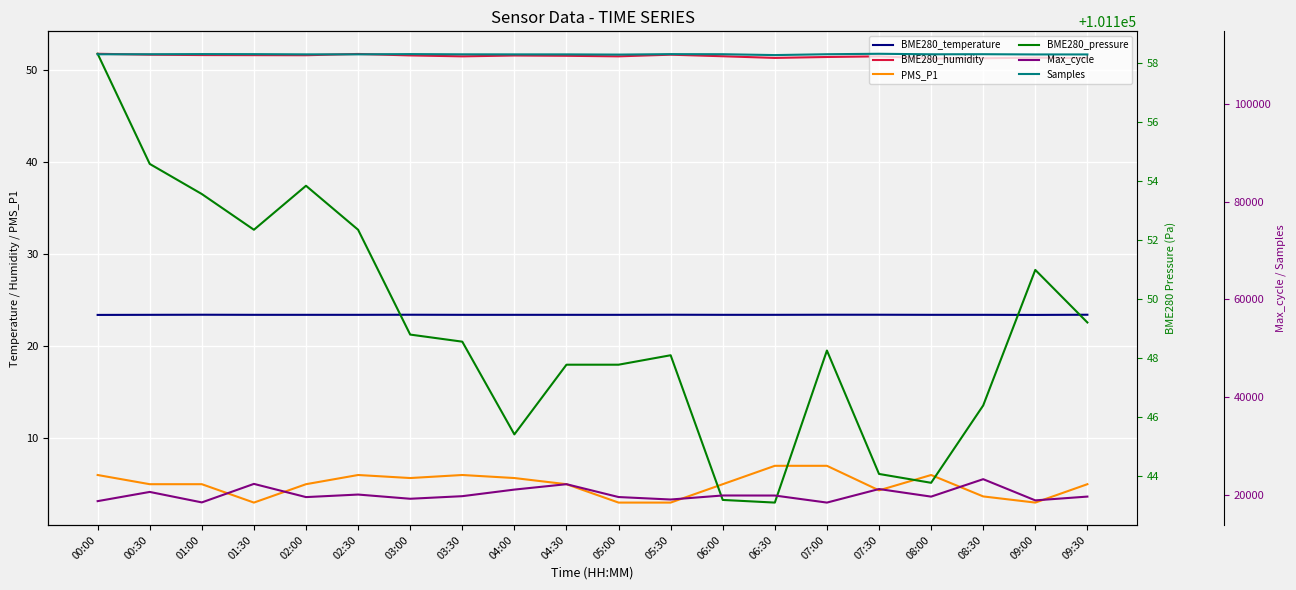

What is the difference between the BME280_pressure values at 07:30 and 01:00?

9.5